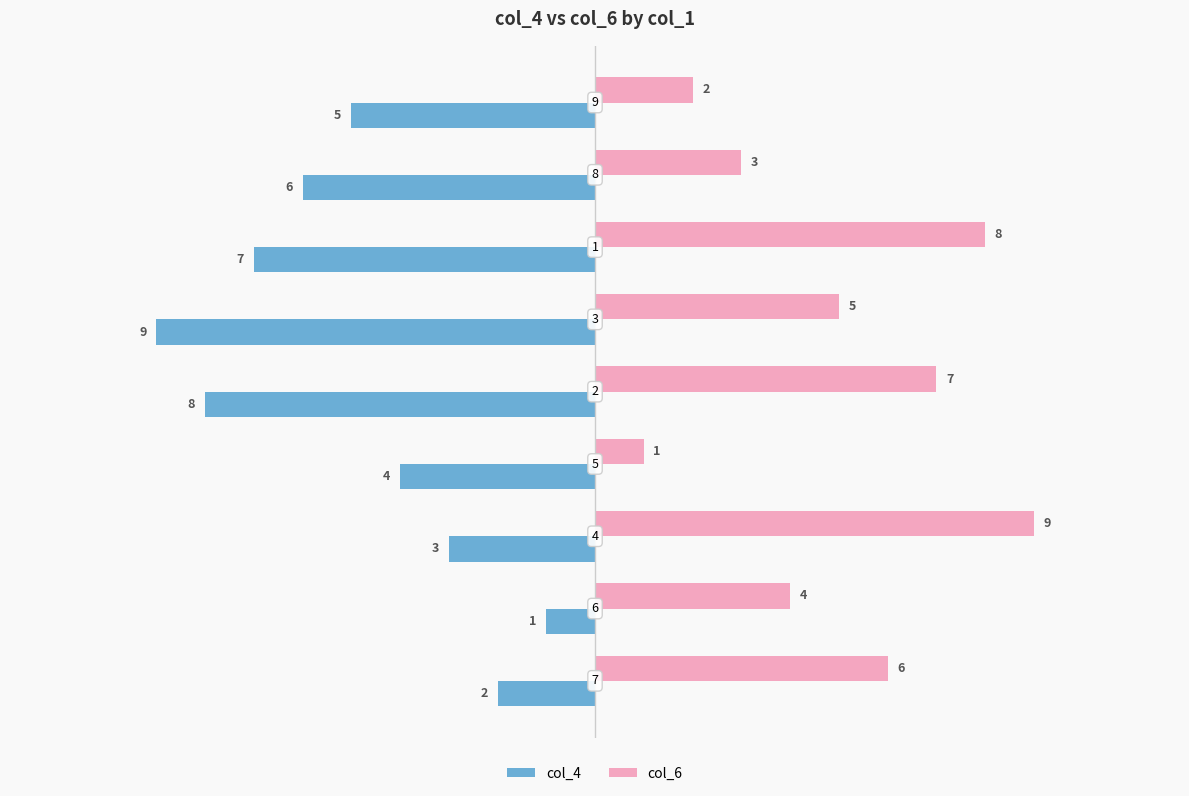

Count the col_4 values in the range -7 to -3.

5